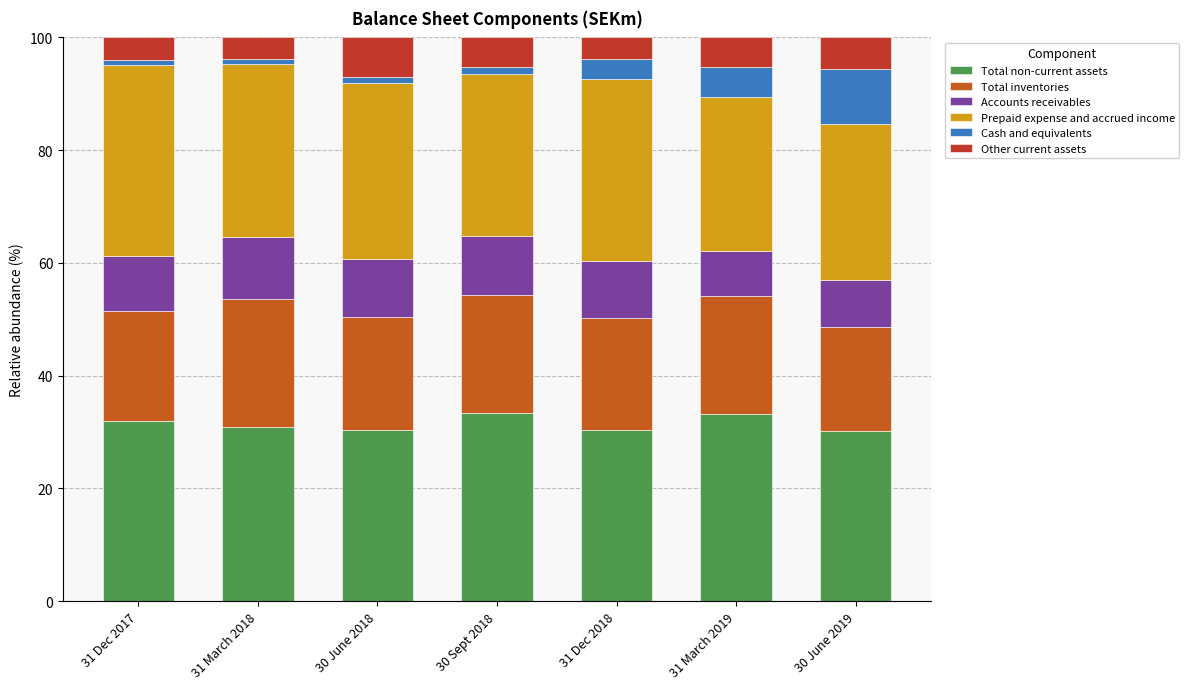

How many bars are there in total?

7